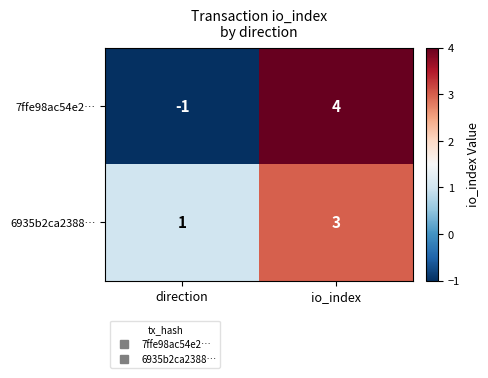

Where is 7ffe98ac54e2… nearest to the value 1?

direction